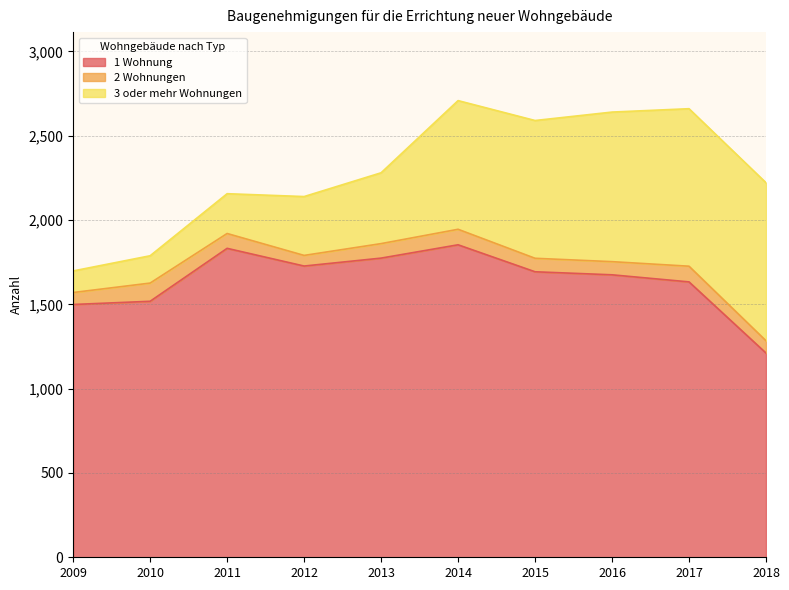

Reading left to right, extract all data points from this chart.

1 Wohnung: 1499	1518	1832	1727	1774	1853	1693	1675	1633	1211
2 Wohnungen: 71	108	88	63	86	92	80	78	93	73
3 oder mehr Wohnungen: 128	162	236	349	420	763	817	887	934	937